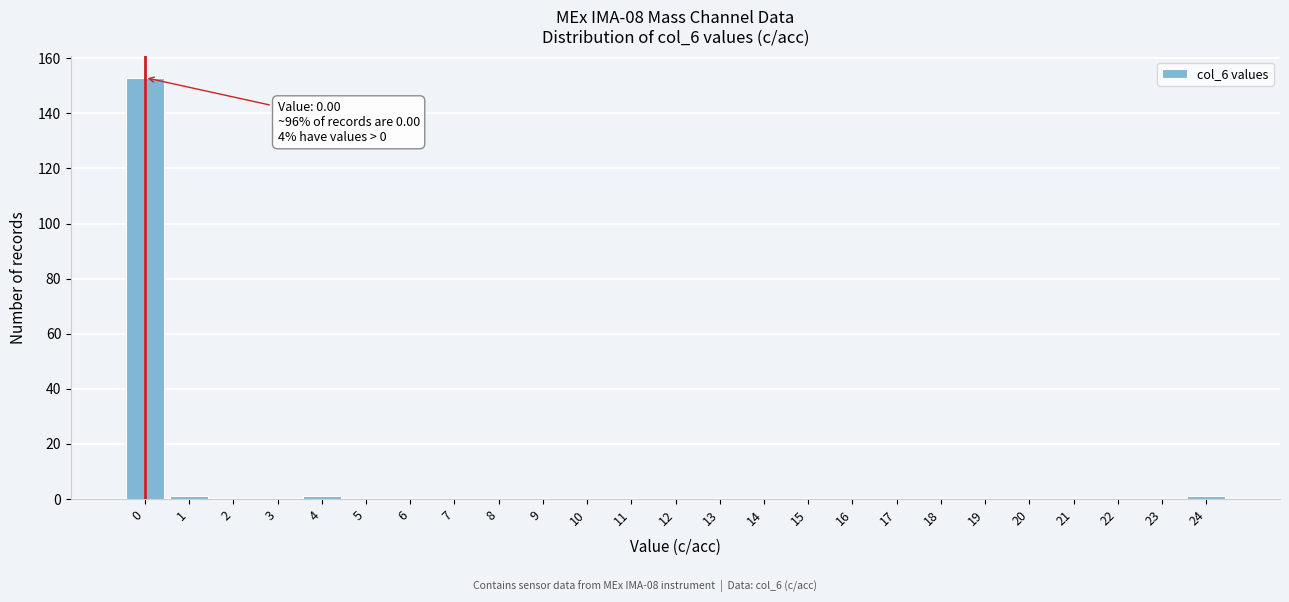

Reading left to right, list all the values displayed in this chart.

0=153	1=1	2=0	3=0	4=1	5=0	6=0	7=0	8=0	9=0	10=0	11=0	12=0	13=0	14=0	15=0	16=0	17=0	18=0	19=0	20=0	21=0	22=0	23=0	24=1